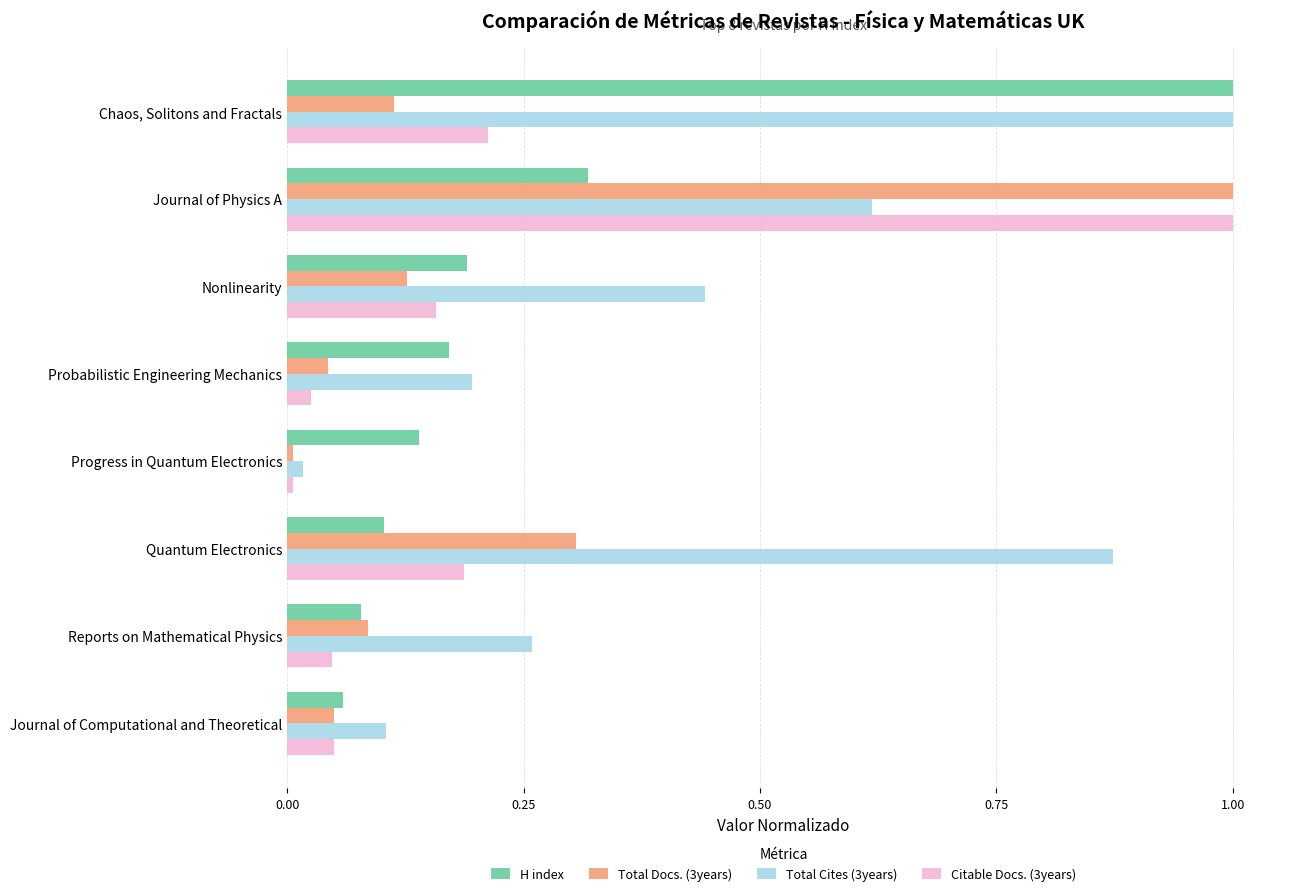

Which series has the largest total across all categories?

Total Cites (3years)